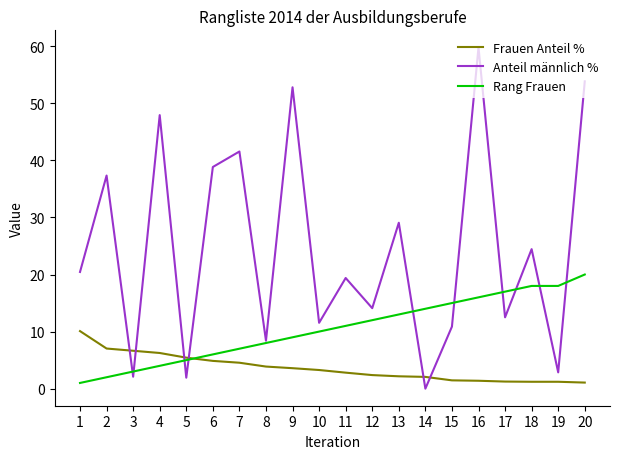

What is the sum of the Anteil männlich % values at 2 and 17?

49.8